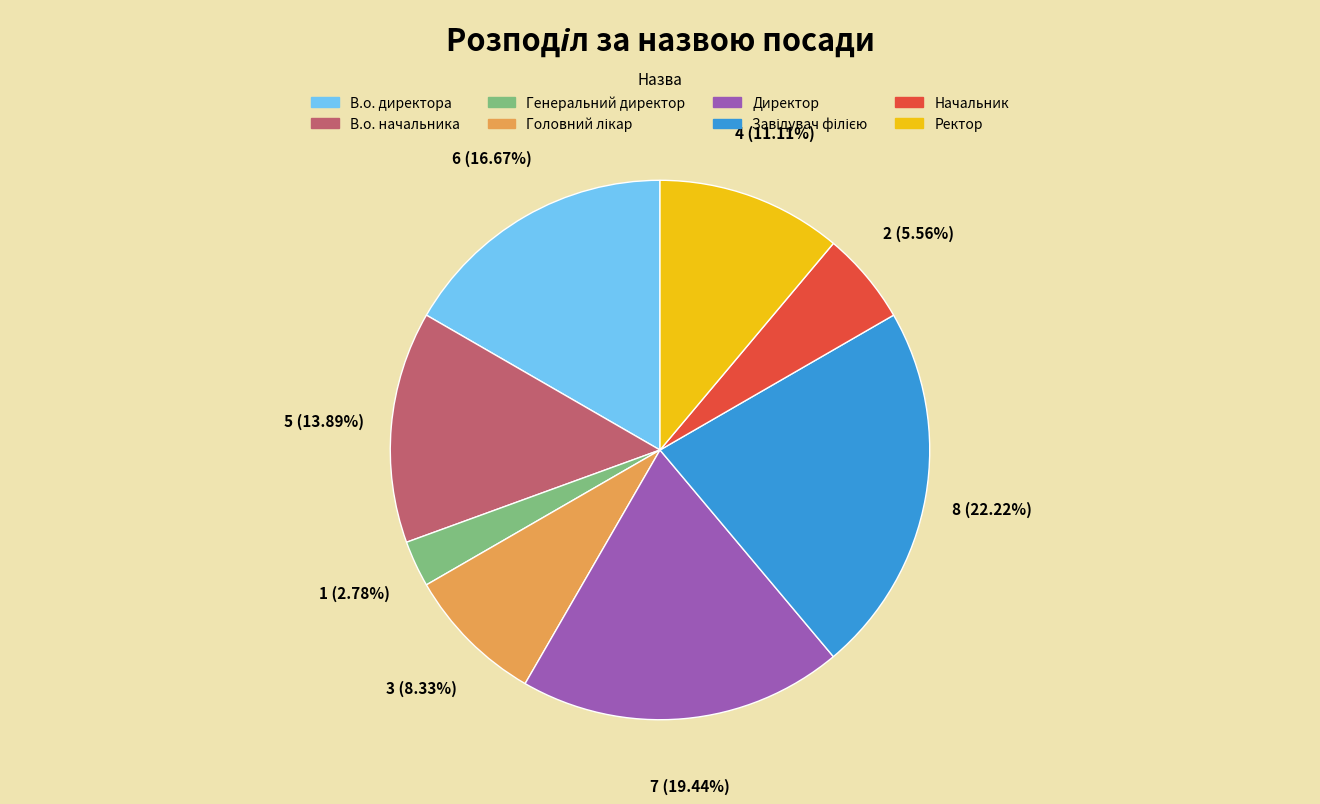

Is the sum of Начальник and В.о. директора greater than half?

No